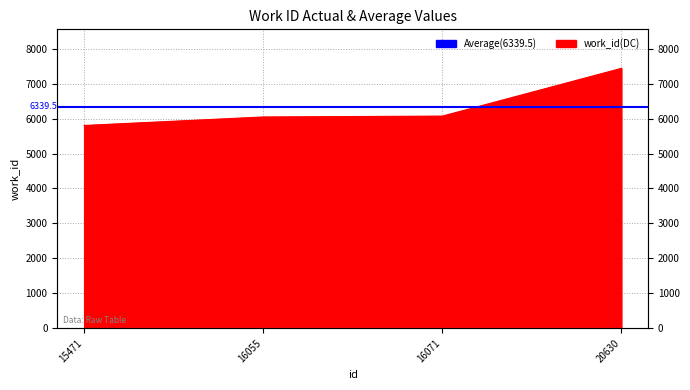

How many data points does each series have?

4